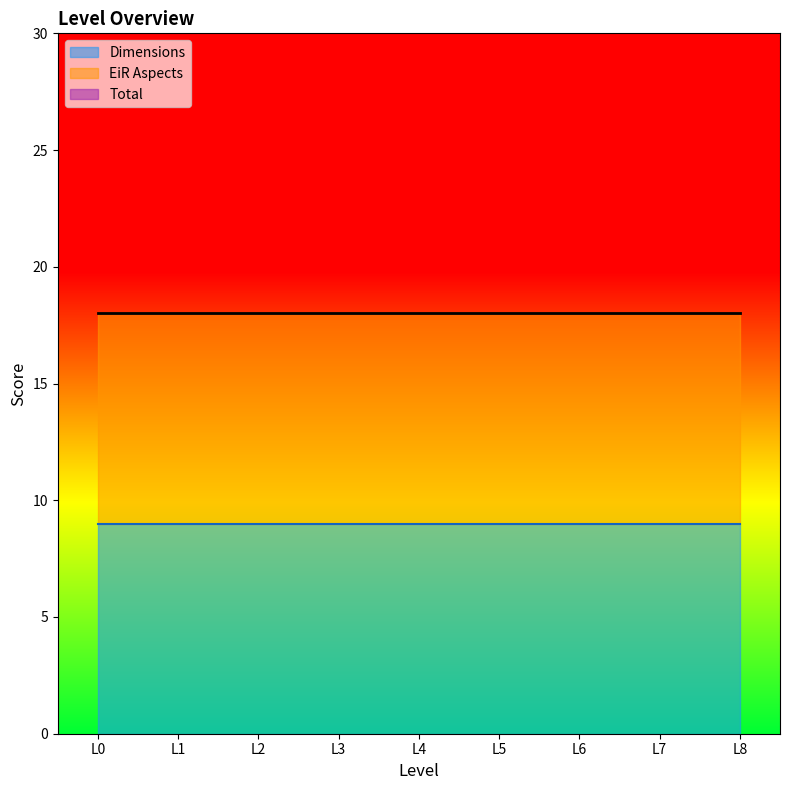

Is the value of Dimensions at L3 greater than the value of Total at L5?

No